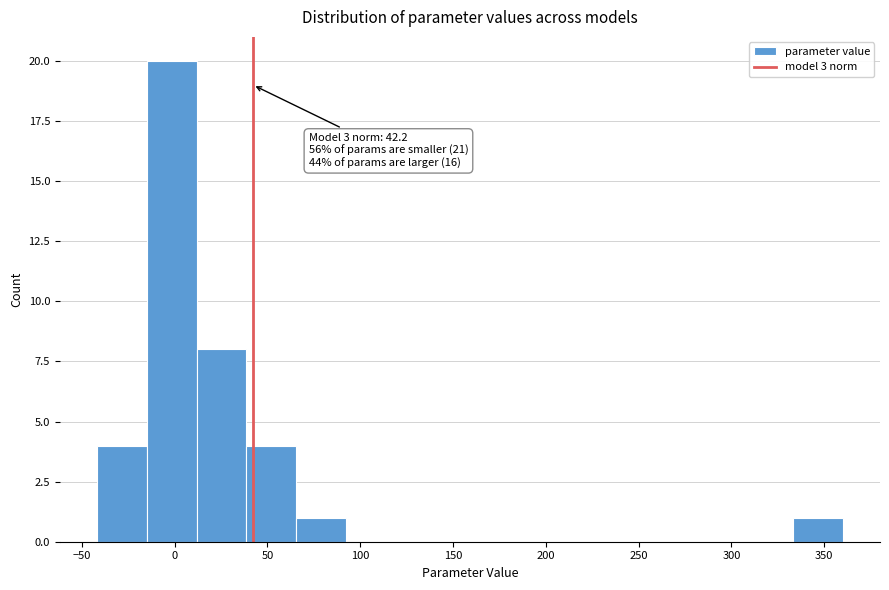

Which range on the x-axis has the tallest bar?

-15 to 10